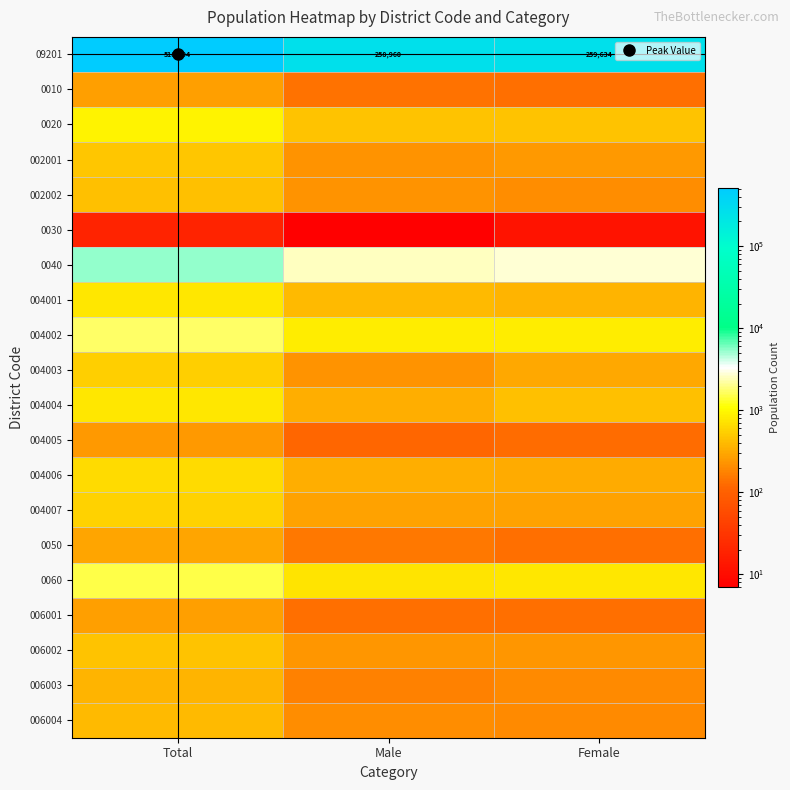

Which category has the highest value in the 004005 series?

Total